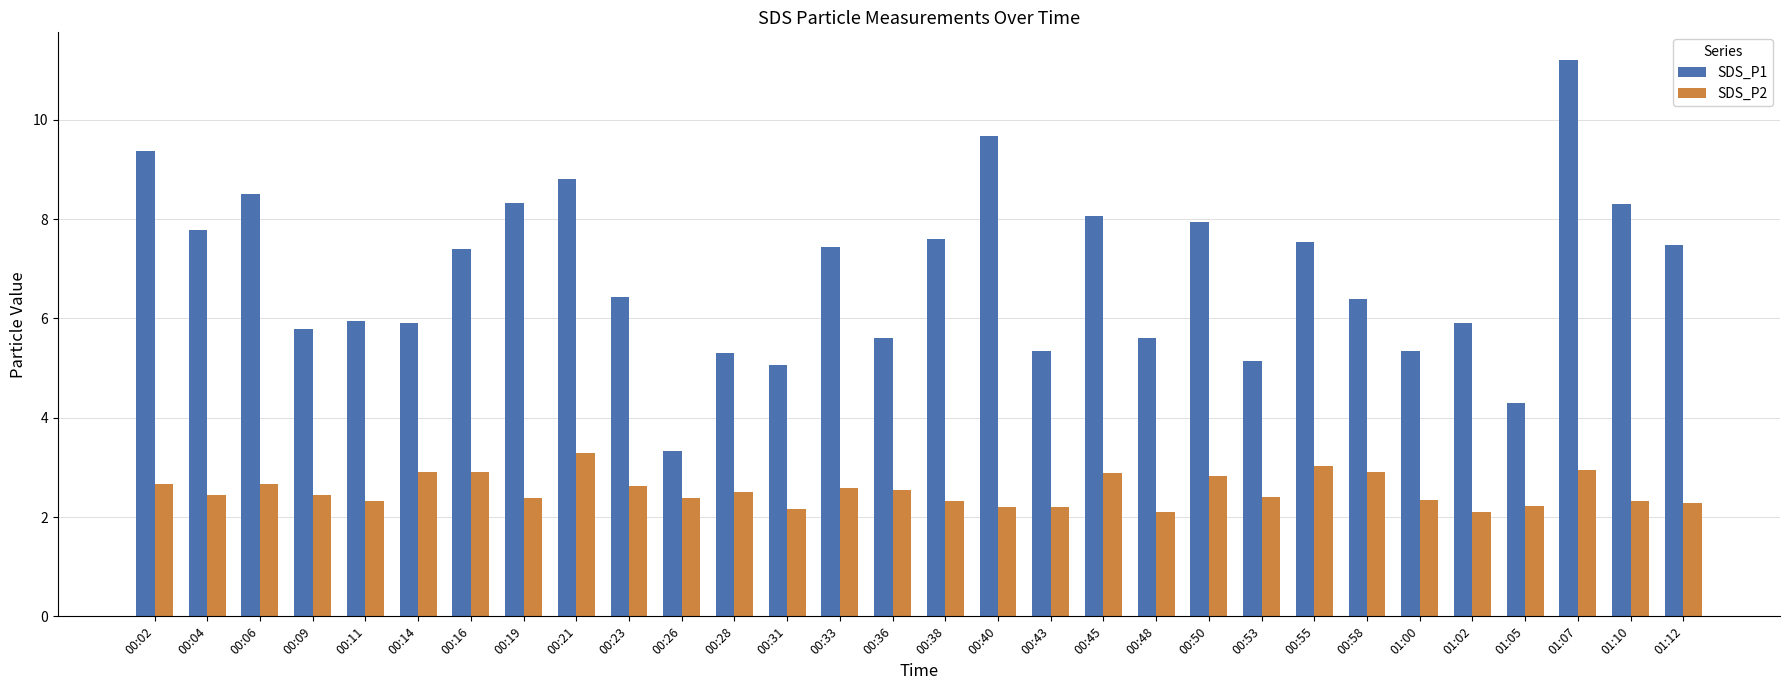

What is the difference between the maximum and minimum values in the SDS_P2 series?

1.2